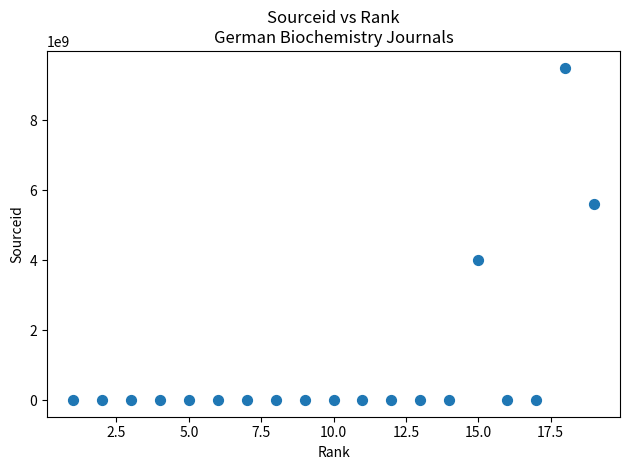

What is the range of Y values (max minus min)?

9500139910